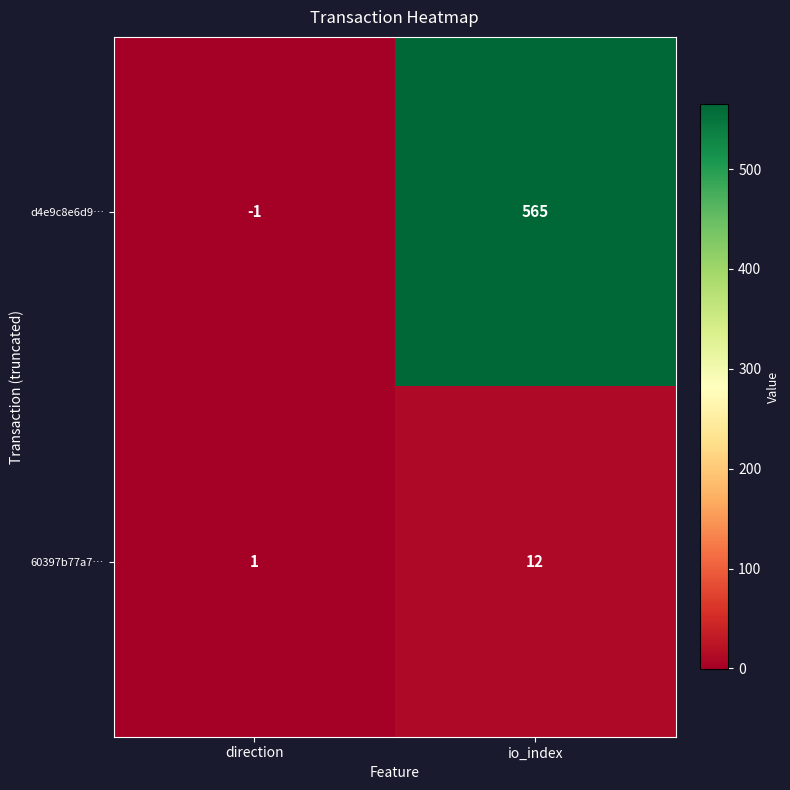

Reading right to left, extract all data points from this chart.

d4e9c8e6d9…: io_index=565	direction=-1
60397b77a7…: io_index=12	direction=1